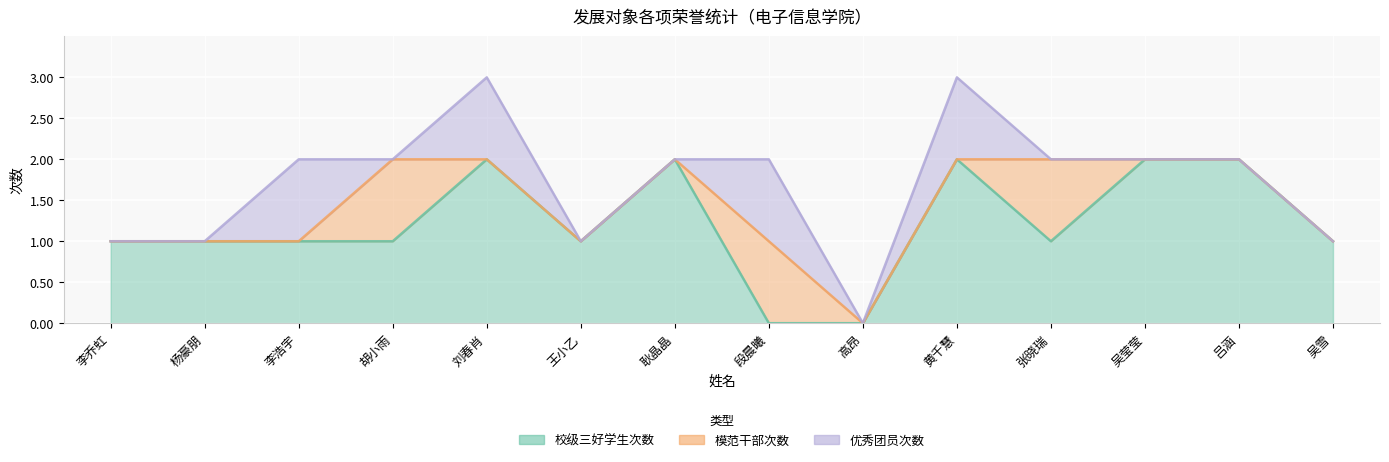

Where do 模范干部次数 and 优秀团员次数 first cross each other?

李浩宇 and 胡小雨